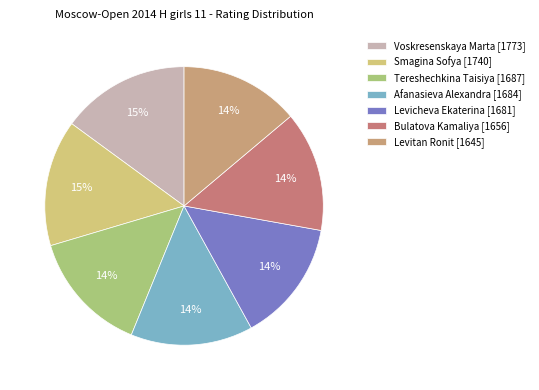

Rank the categories by value from highest to lowest.

Voskresenskaya Marta, Smagina Sofya, Tereshechkina Taisiya, Afanasieva Alexandra, Levicheva Ekaterina, Bulatova Kamaliya, Levitan Ronit